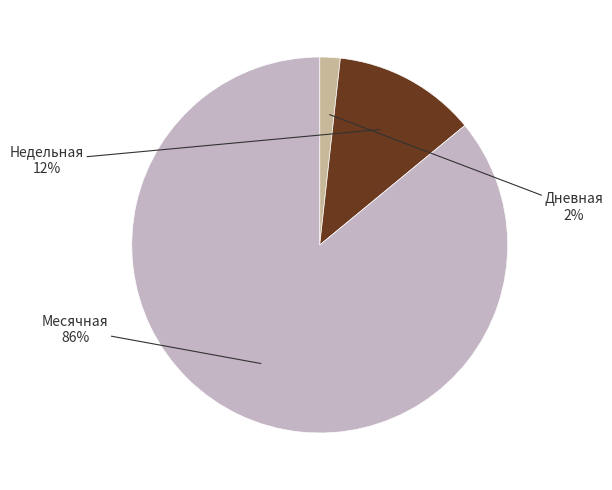

Is there a majority slice in this chart?

Yes